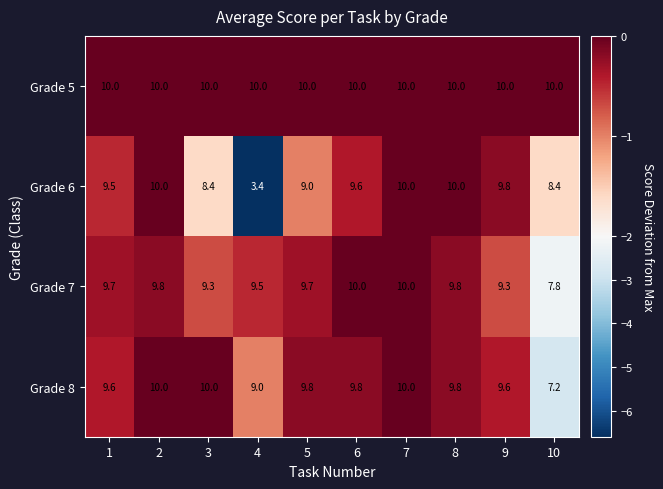

At 9, list the series in order from largest to smallest.

Grade 5, Grade 6, Grade 8, Grade 7